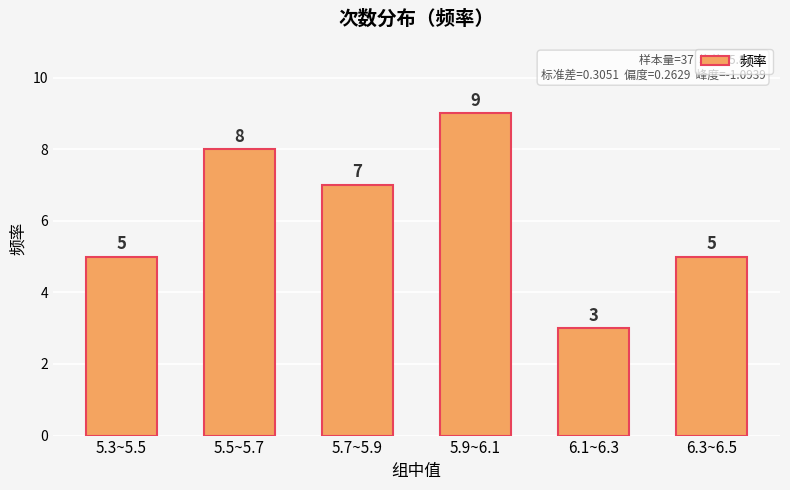

Between 6.1~6.3 and 5.9~6.1, which is larger?

5.9~6.1